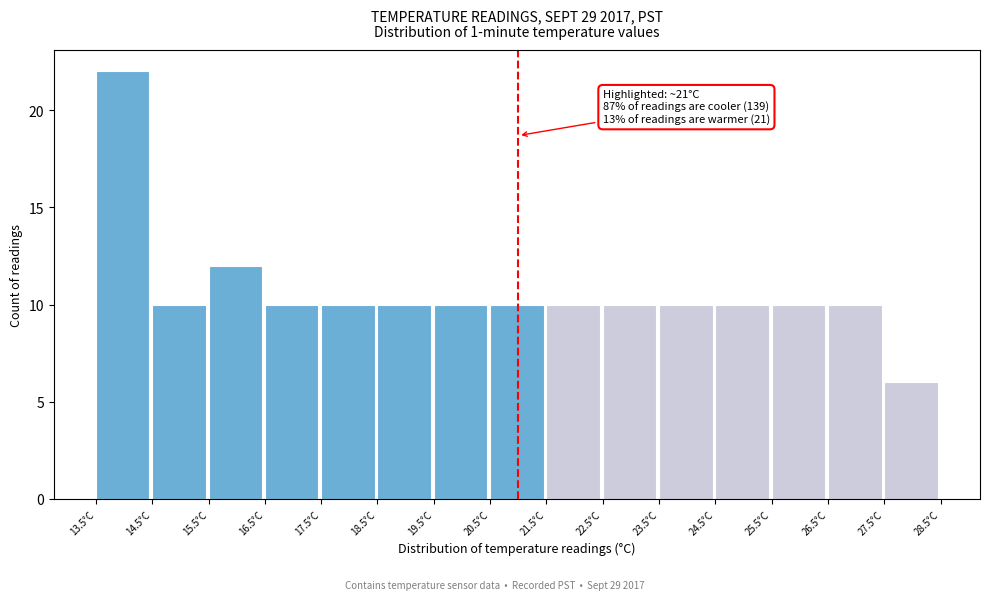

Over which range of the x-axis is the bar tallest?

13.5 to 14.5